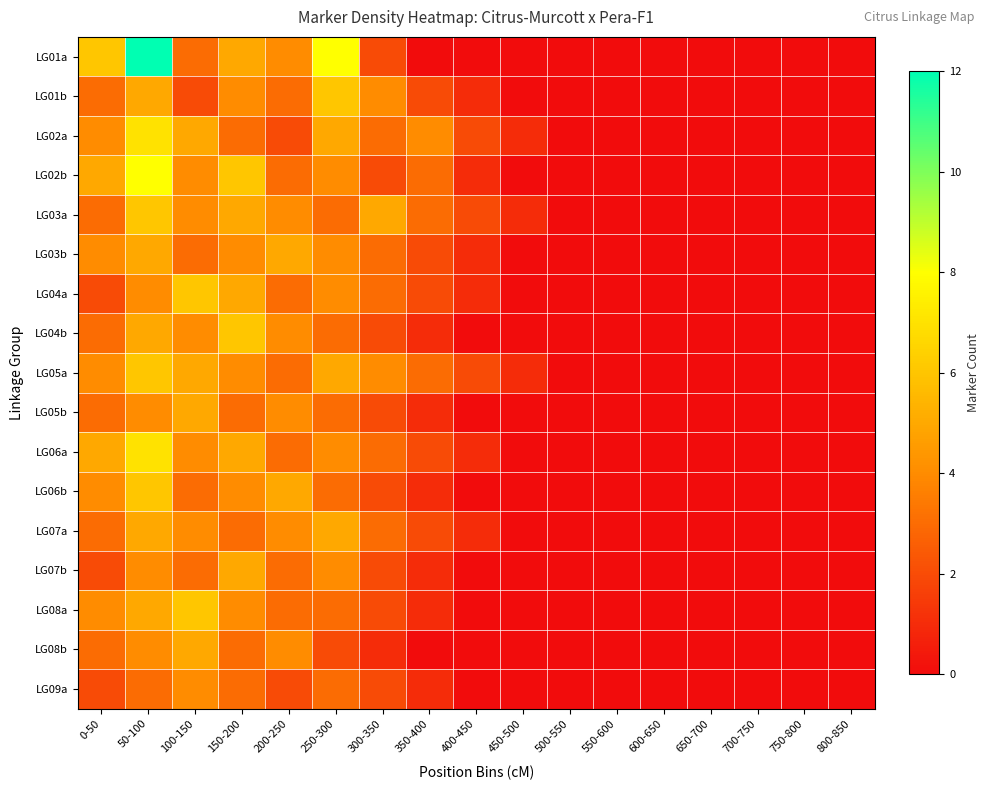

Reading left to right, extract all data points from this chart.

LG01a: 0-50=6	50-100=12	100-150=3	150-200=5	200-250=4	250-300=8	300-350=2	350-400=0	400-450=0	450-500=0	500-550=0	550-600=0	600-650=0	650-700=0	700-750=0	750-800=0	800-850=0
LG01b: 0-50=3	50-100=5	100-150=2	150-200=4	200-250=3	250-300=6	300-350=4	350-400=2	400-450=1	450-500=0	500-550=0	550-600=0	600-650=0	650-700=0	700-750=0	750-800=0	800-850=0
LG02a: 0-50=4	50-100=7	100-150=5	150-200=3	200-250=2	250-300=5	300-350=3	350-400=4	400-450=2	450-500=1	500-550=0	550-600=0	600-650=0	650-700=0	700-750=0	750-800=0	800-850=0
LG02b: 0-50=5	50-100=8	100-150=4	150-200=6	200-250=3	250-300=4	300-350=2	350-400=3	400-450=1	450-500=0	500-550=0	550-600=0	600-650=0	650-700=0	700-750=0	750-800=0	800-850=0
LG03a: 0-50=3	50-100=6	100-150=4	150-200=5	200-250=4	250-300=3	300-350=5	350-400=3	400-450=2	450-500=1	500-550=0	550-600=0	600-650=0	650-700=0	700-750=0	750-800=0	800-850=0
LG03b: 0-50=4	50-100=5	100-150=3	150-200=4	200-250=5	250-300=4	300-350=3	350-400=2	400-450=1	450-500=0	500-550=0	550-600=0	600-650=0	650-700=0	700-750=0	750-800=0	800-850=0
LG04a: 0-50=2	50-100=4	100-150=6	150-200=5	200-250=3	250-300=4	300-350=3	350-400=2	400-450=1	450-500=0	500-550=0	550-600=0	600-650=0	650-700=0	700-750=0	750-800=0	800-850=0
LG04b: 0-50=3	50-100=5	100-150=4	150-200=6	200-250=4	250-300=3	300-350=2	350-400=1	400-450=0	450-500=0	500-550=0	550-600=0	600-650=0	650-700=0	700-750=0	750-800=0	800-850=0
LG05a: 0-50=4	50-100=6	100-150=5	150-200=4	200-250=3	250-300=5	300-350=4	350-400=3	400-450=2	450-500=1	500-550=0	550-600=0	600-650=0	650-700=0	700-750=0	750-800=0	800-850=0
LG05b: 0-50=3	50-100=4	100-150=5	150-200=3	200-250=4	250-300=3	300-350=2	350-400=1	400-450=0	450-500=0	500-550=0	550-600=0	600-650=0	650-700=0	700-750=0	750-800=0	800-850=0
LG06a: 0-50=5	50-100=7	100-150=4	150-200=5	200-250=3	250-300=4	300-350=3	350-400=2	400-450=1	450-500=0	500-550=0	550-600=0	600-650=0	650-700=0	700-750=0	750-800=0	800-850=0
LG06b: 0-50=4	50-100=6	100-150=3	150-200=4	200-250=5	250-300=3	300-350=2	350-400=1	400-450=0	450-500=0	500-550=0	550-600=0	600-650=0	650-700=0	700-750=0	750-800=0	800-850=0
LG07a: 0-50=3	50-100=5	100-150=4	150-200=3	200-250=4	250-300=5	300-350=3	350-400=2	400-450=1	450-500=0	500-550=0	550-600=0	600-650=0	650-700=0	700-750=0	750-800=0	800-850=0
LG07b: 0-50=2	50-100=4	100-150=3	150-200=5	200-250=3	250-300=4	300-350=2	350-400=1	400-450=0	450-500=0	500-550=0	550-600=0	600-650=0	650-700=0	700-750=0	750-800=0	800-850=0
LG08a: 0-50=4	50-100=5	100-150=6	150-200=4	200-250=3	250-300=3	300-350=2	350-400=1	400-450=0	450-500=0	500-550=0	550-600=0	600-650=0	650-700=0	700-750=0	750-800=0	800-850=0
LG08b: 0-50=3	50-100=4	100-150=5	150-200=3	200-250=4	250-300=2	300-350=1	350-400=0	400-450=0	450-500=0	500-550=0	550-600=0	600-650=0	650-700=0	700-750=0	750-800=0	800-850=0
LG09a: 0-50=2	50-100=3	100-150=4	150-200=3	200-250=2	250-300=3	300-350=2	350-400=1	400-450=0	450-500=0	500-550=0	550-600=0	600-650=0	650-700=0	700-750=0	750-800=0	800-850=0